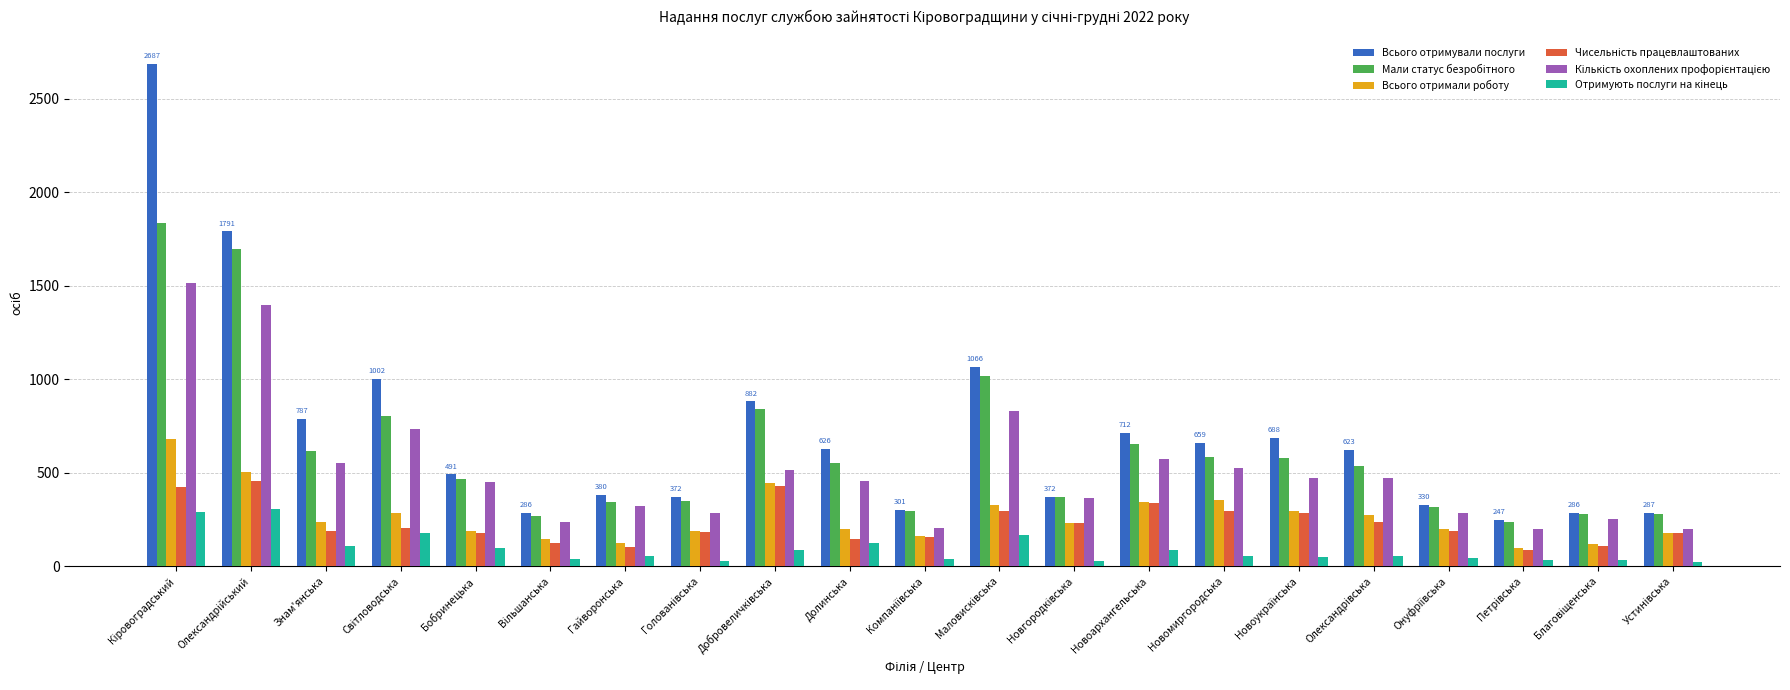

What is the difference between the maximum and minimum values in the Всього отримали роботу series?

586